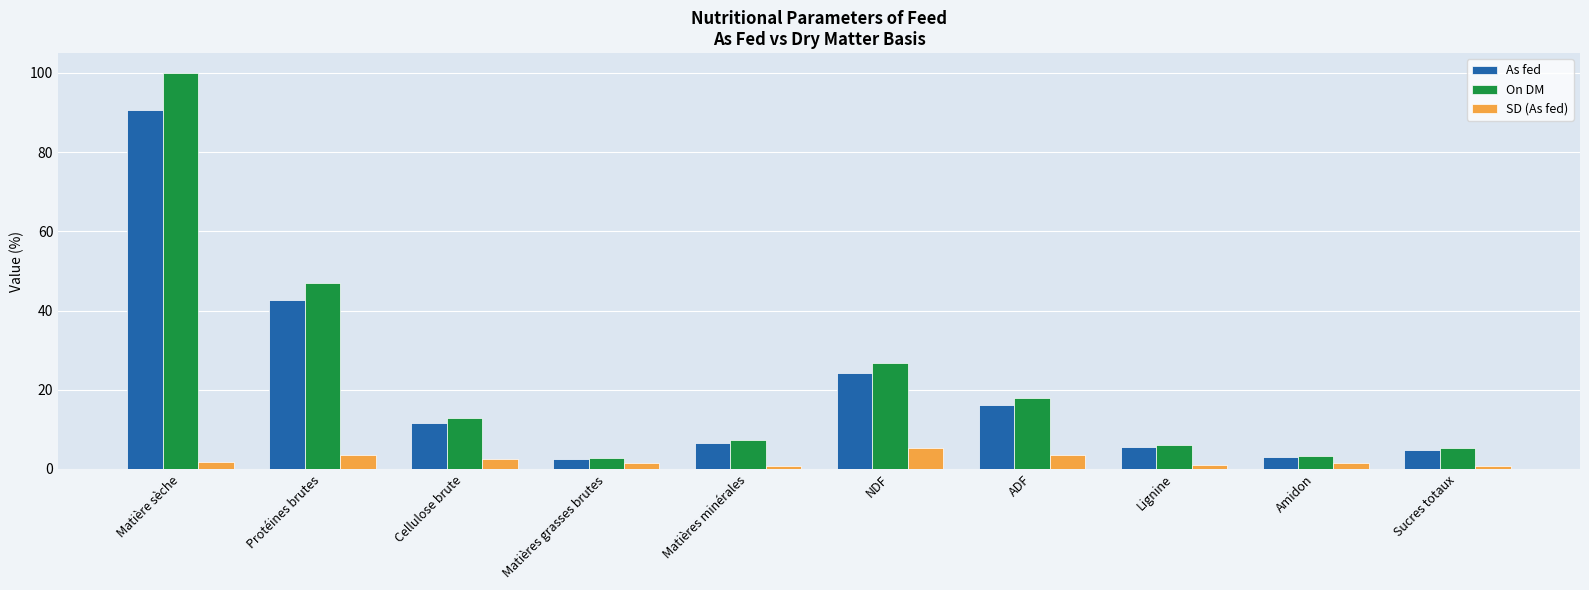

What is the difference between the SD (As fed) values at Sucres totaux and Protéines brutes?

2.8